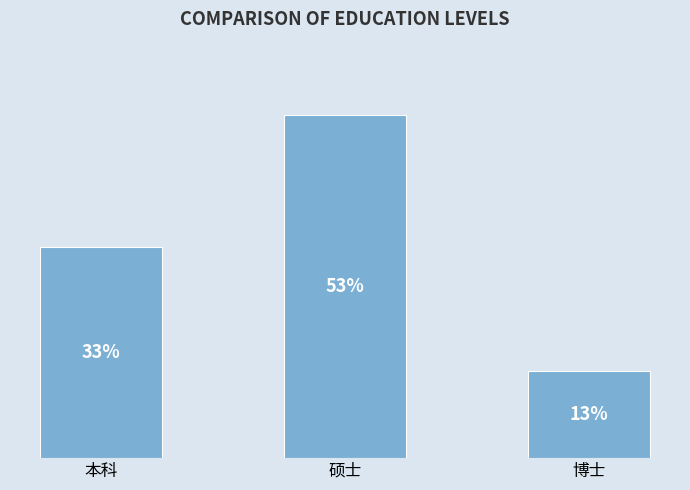

Does the chart contain stacked bars?

No